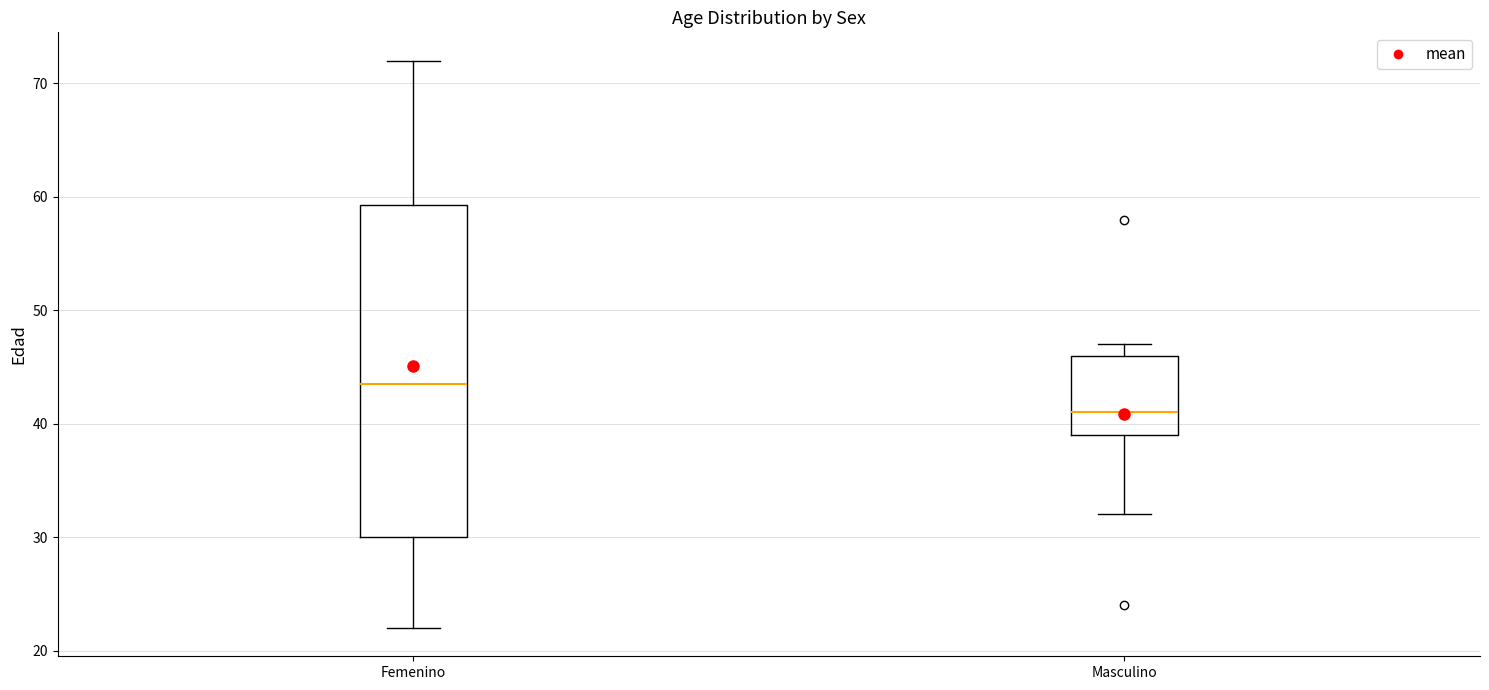

Reading left to right, transcribe this box plot: for each box, give where its median line is, the range the box spans, and where its two whiskers end, as read against the y-axis. The values are not printed on the chart, so give them approximately, as read against the axis.

Femenino: median 44, box 30 to 59, whiskers 22 to 72
Masculino: median 41, box 39 to 46, whiskers 32 to 47